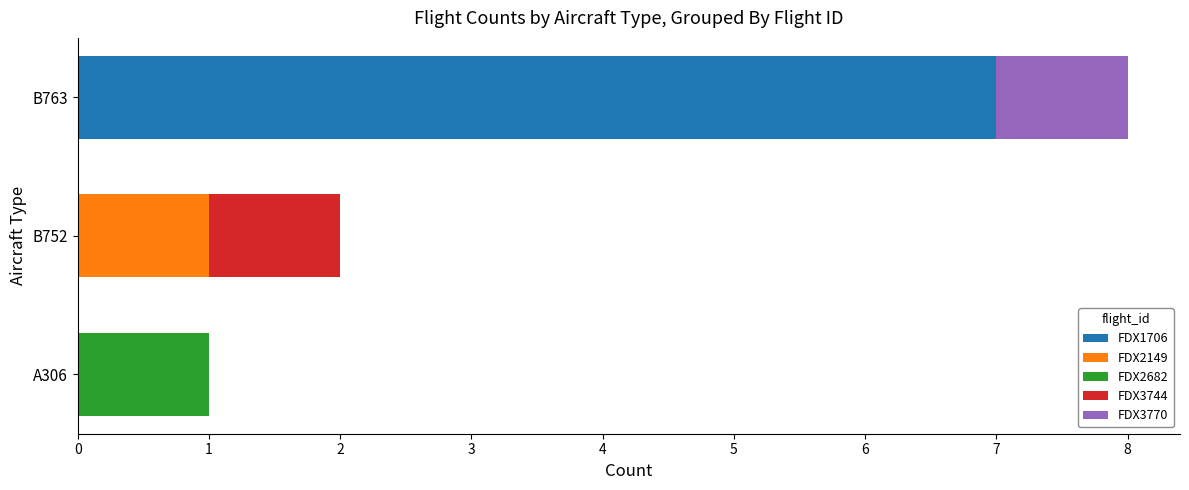

What is the maximum value for FDX1706?

7